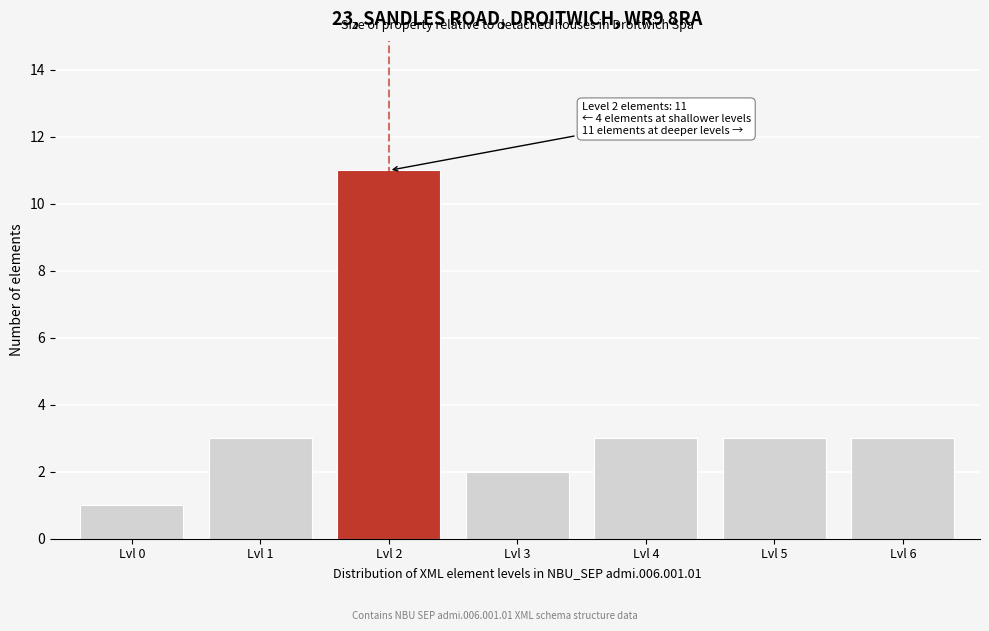

Reading left to right, transcribe all the data shown in this chart.

1	3	11	2	3	3	3